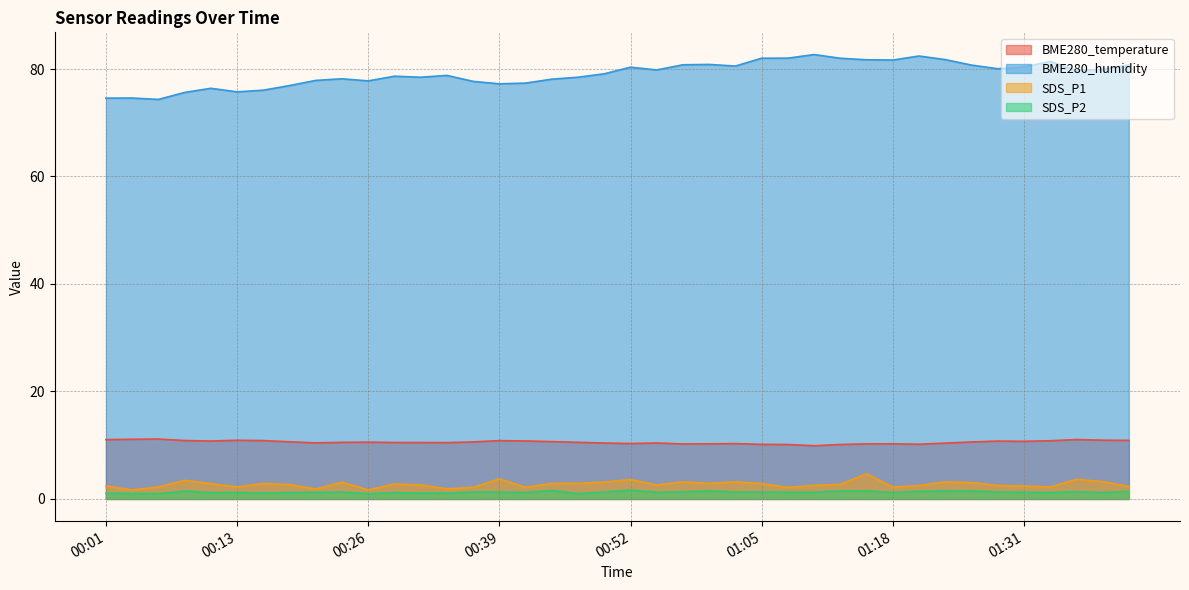

At which category is the sum across all series the highest?

01:15